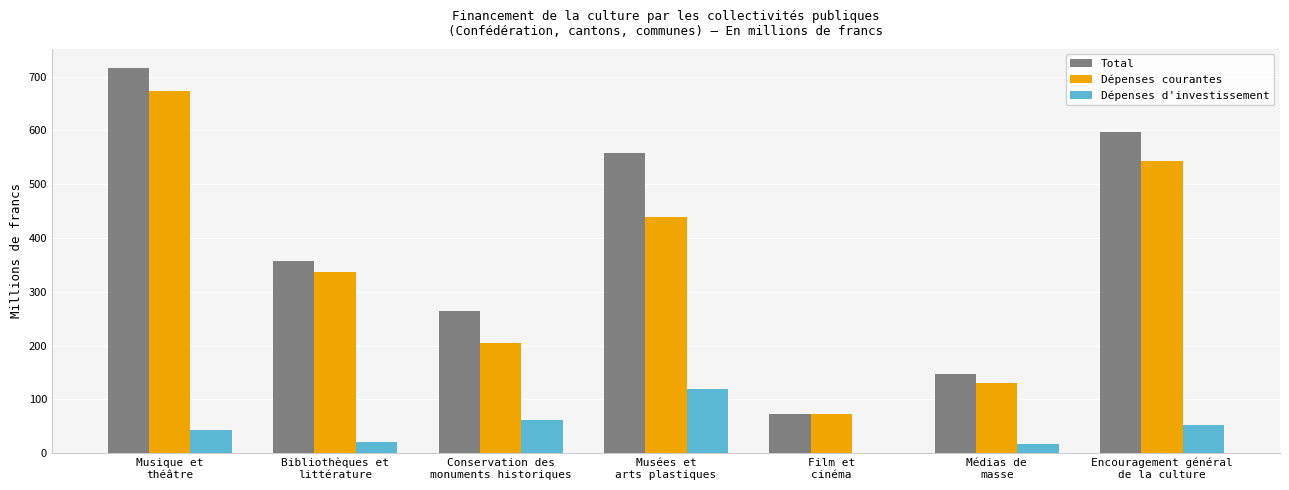

What are all the series names shown in the legend?

Total, Dépenses courantes, Dépenses d'investissement